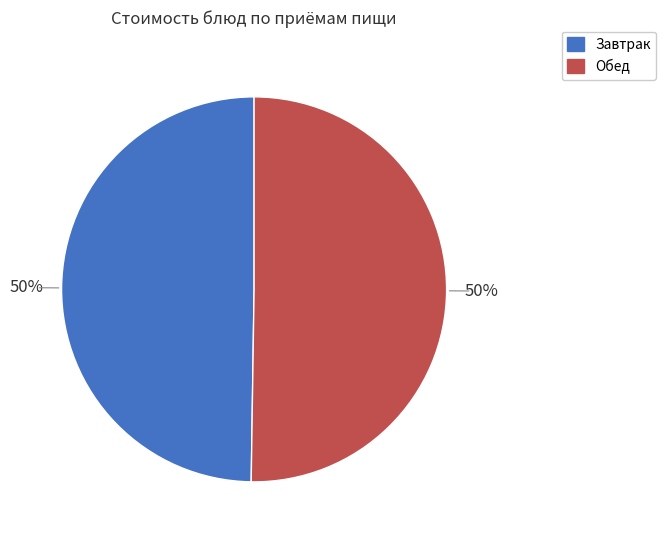

How many slices are in this pie chart?

2